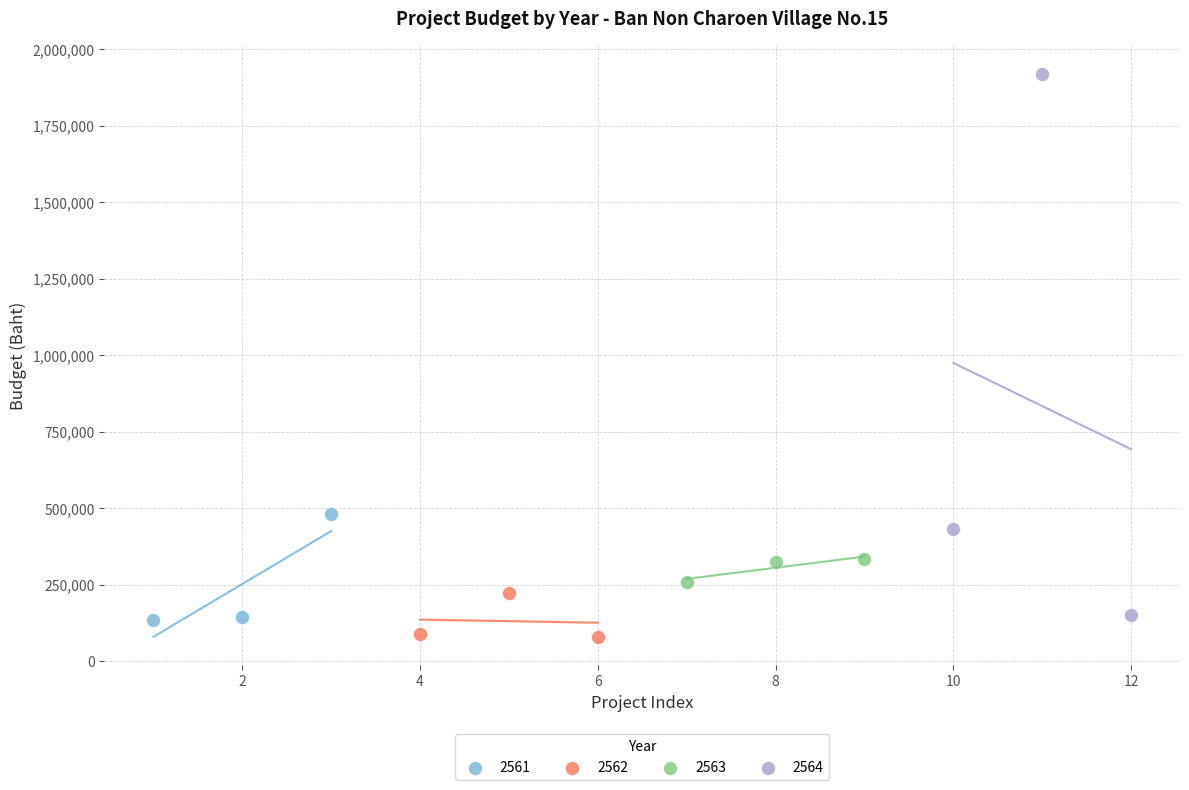

Which series has the largest Y range (max minus min)?

2564